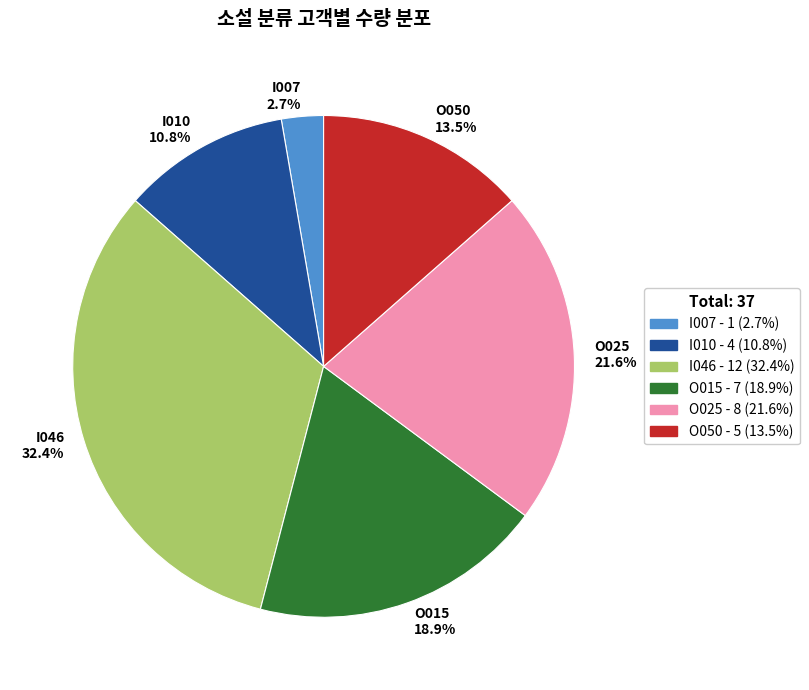

Which has a higher value, I007 or O050?

O050